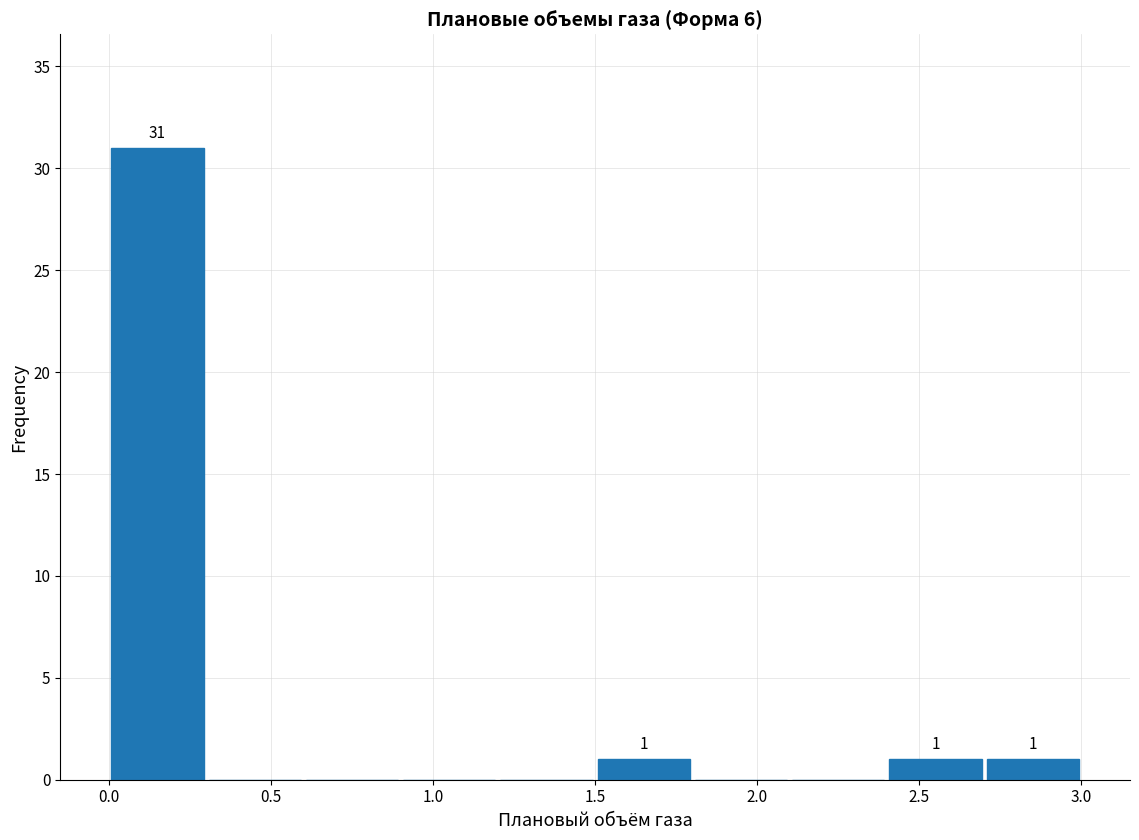

Which range on the x-axis has the tallest bar?

0.0 to 0.3